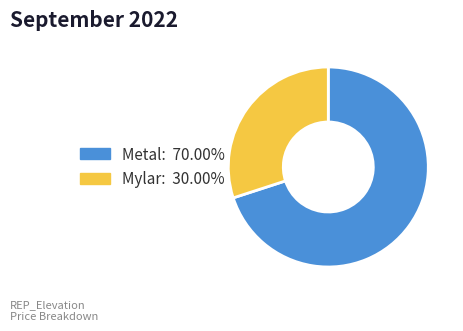

Which slice is the largest?

Metal